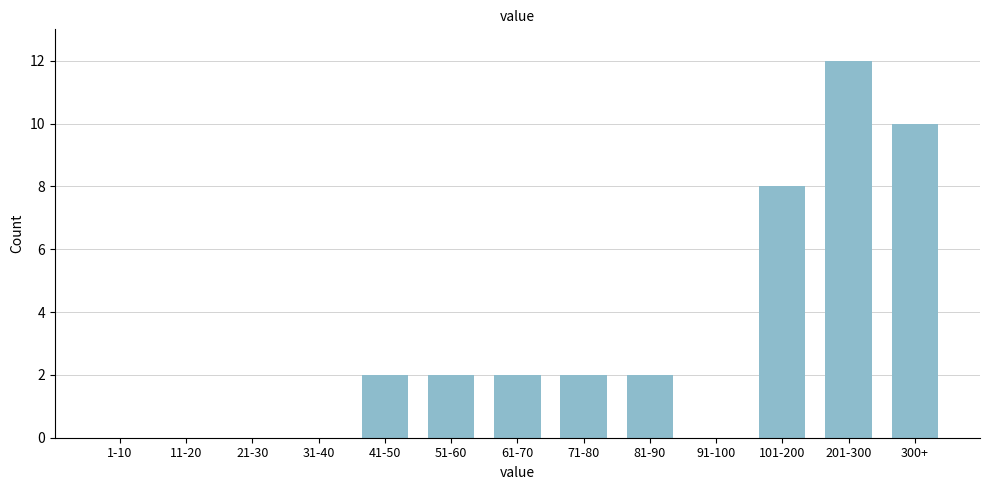

Reading left to right, transcribe all the data shown in this chart.

1-10=0	11-20=0	21-30=0	31-40=0	41-50=2	51-60=2	61-70=2	71-80=2	81-90=2	91-100=0	101-200=8	201-300=12	300+=10